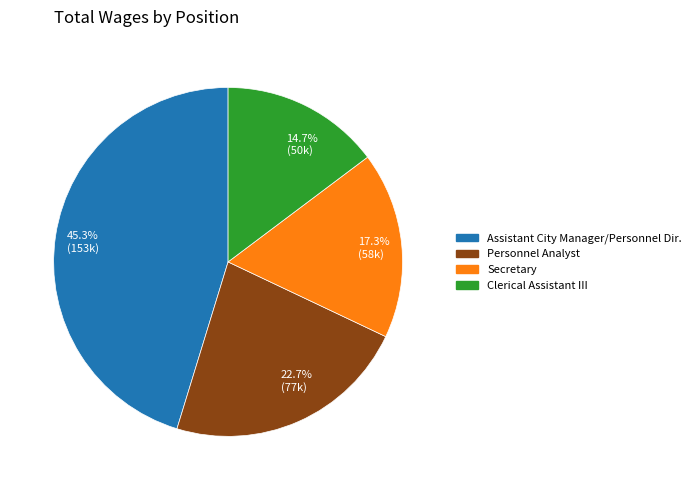

What percentage is the Personnel Analyst slice, to the nearest percent?

23%